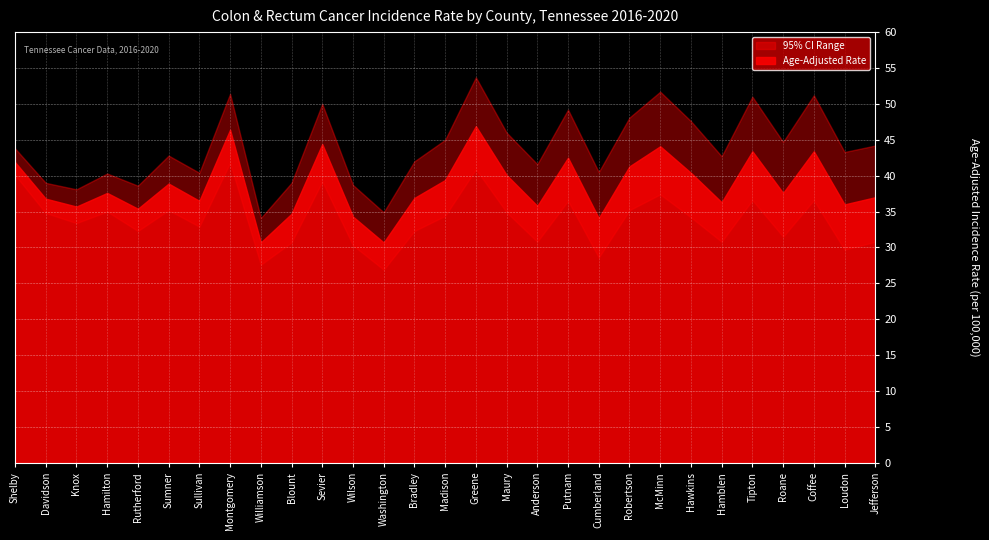

What is the difference between the maximum and minimum values?

16.2